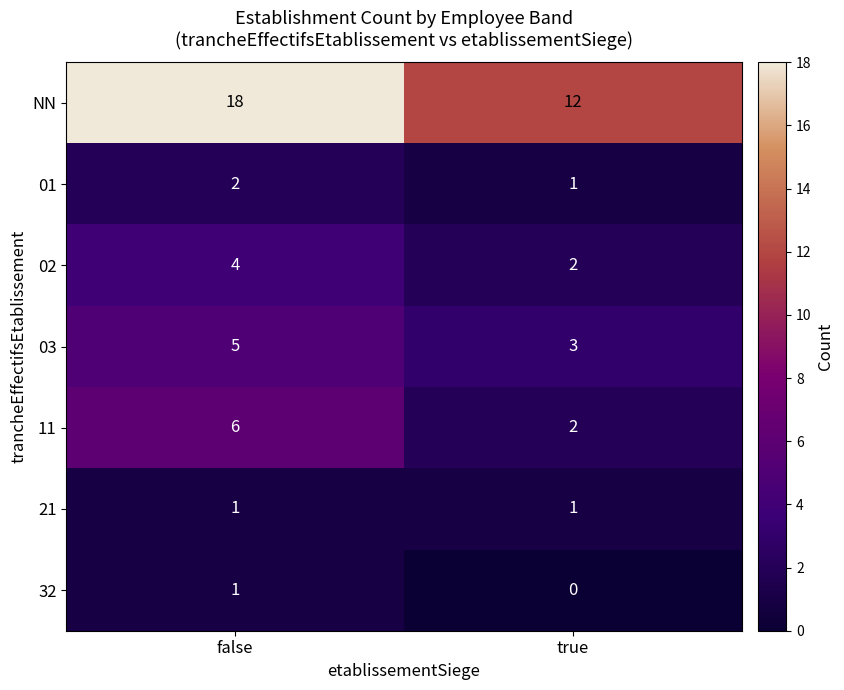

How many categories are shown in the chart?

2